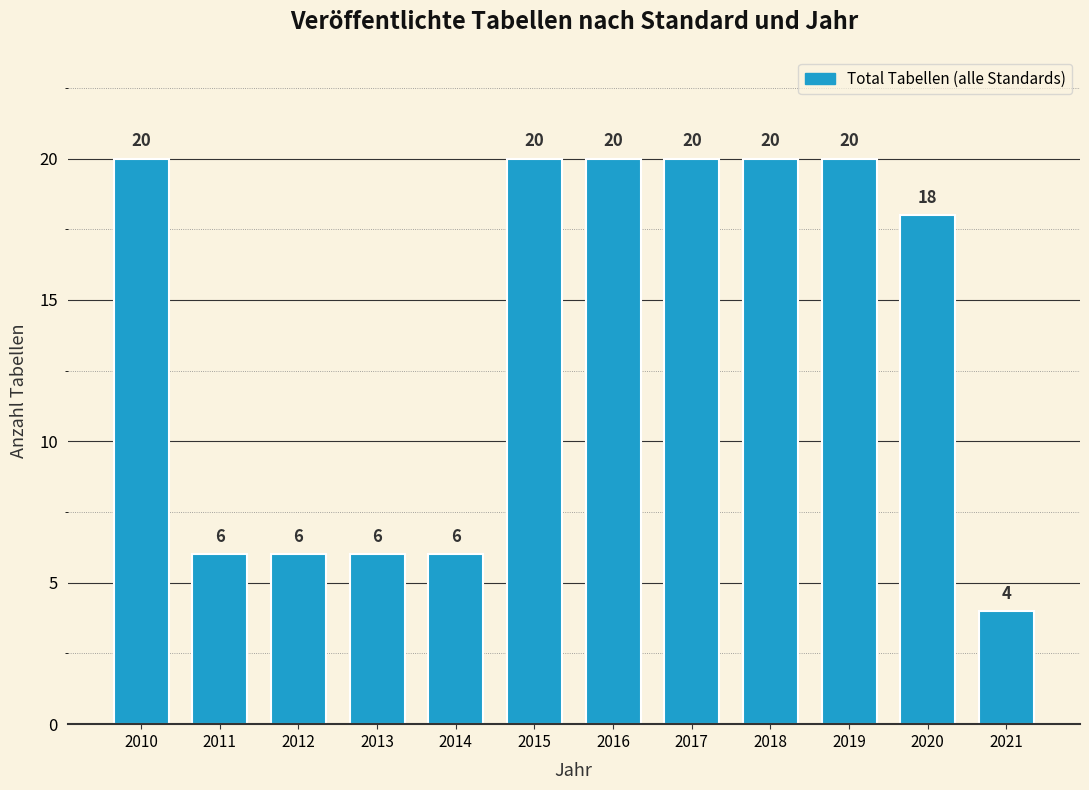

Reading left to right, transcribe all the data shown in this chart.

20	6	6	6	6	20	20	20	20	20	18	4